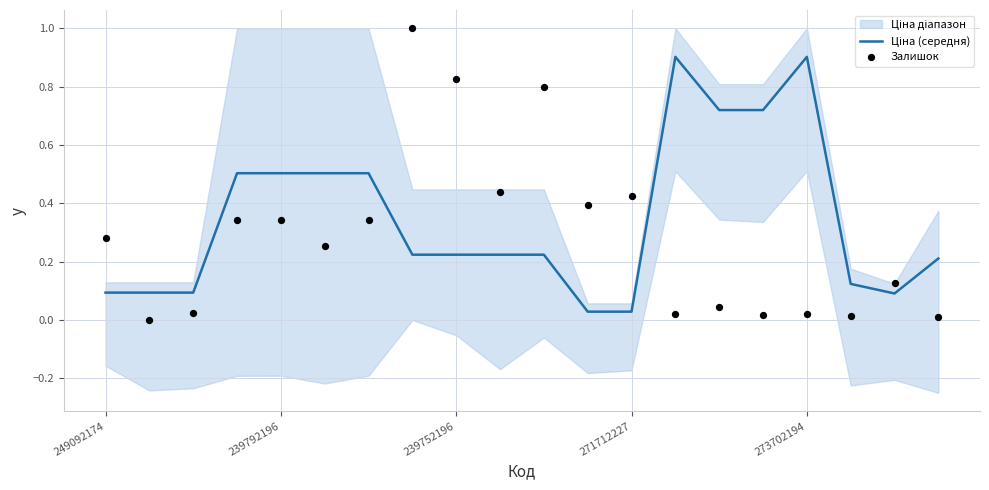

Is the value of Залишок at 271712227 greater than the value of Ціна (середня) at 273702194?

No